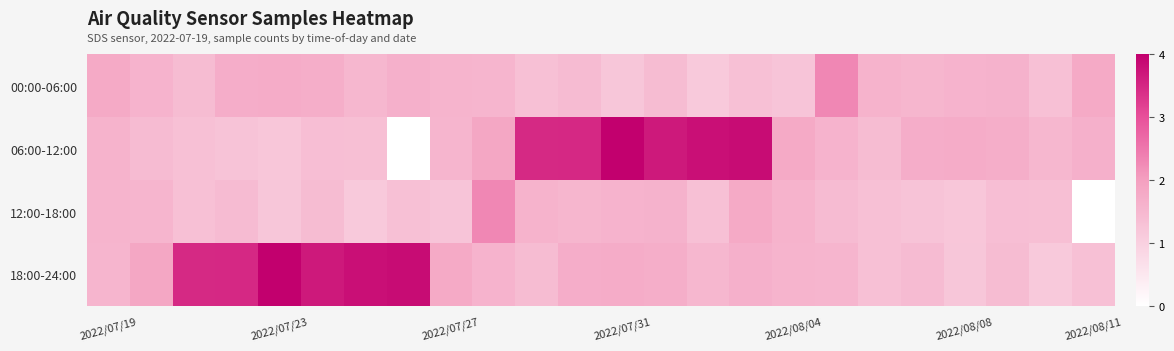

How many categories are shown in the chart?

24